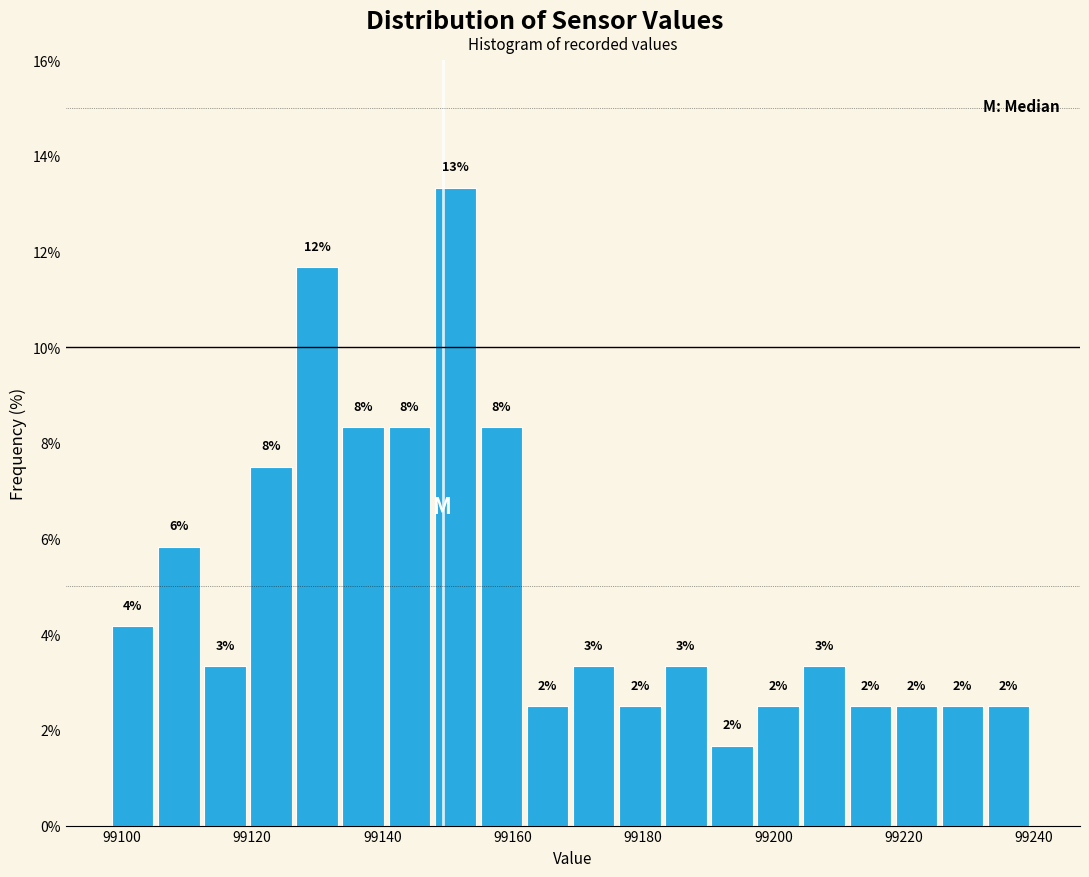

Read against the x-axis, roughly where is the centre of the tallest bar?

99152